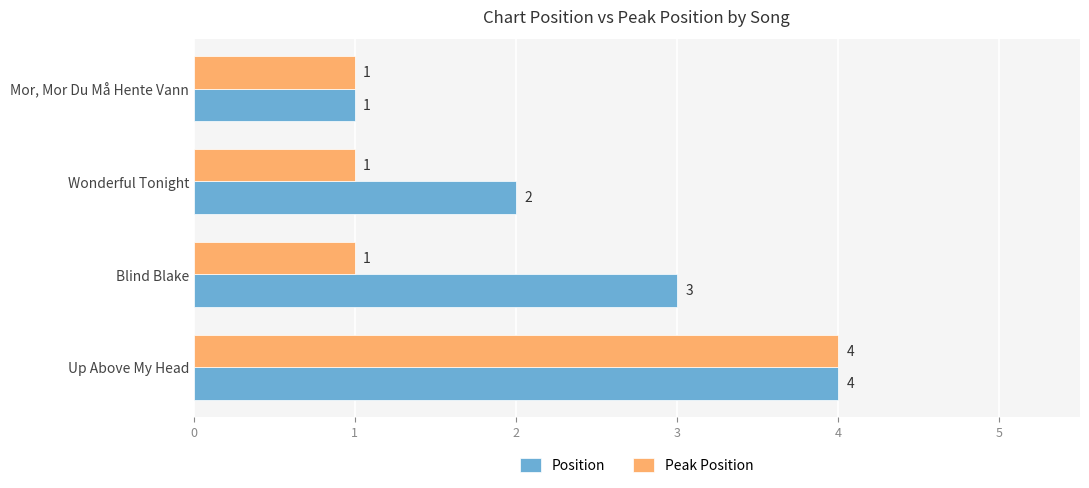

Where is Position nearest to the value 2?

Wonderful Tonight